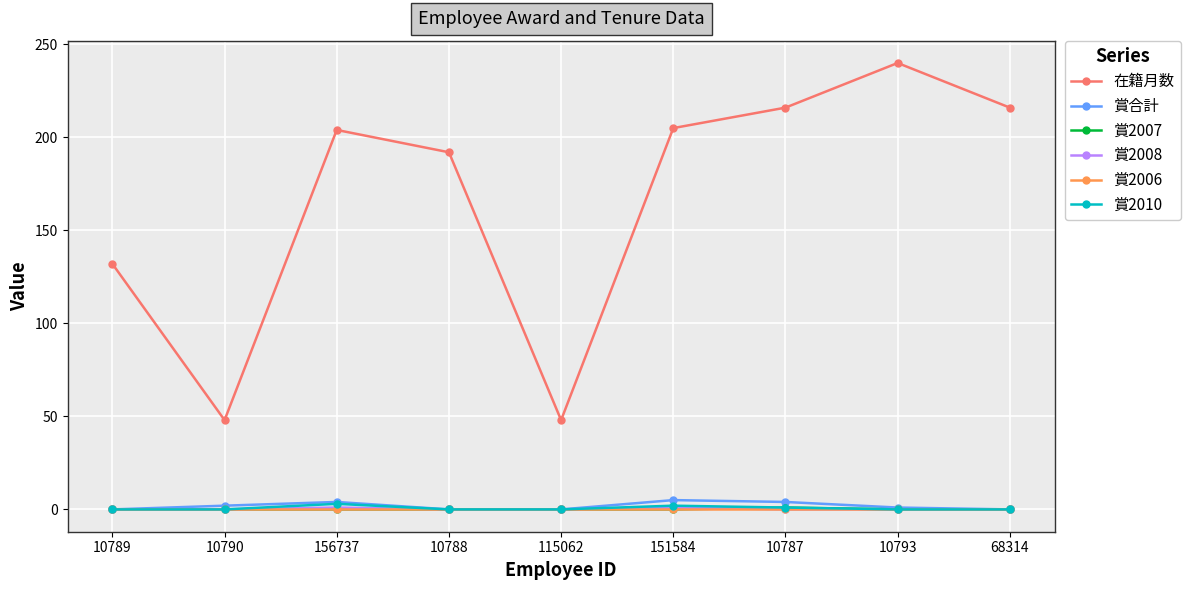

What is the sum of the 在籍月数 values at 156737 and 10789?

336